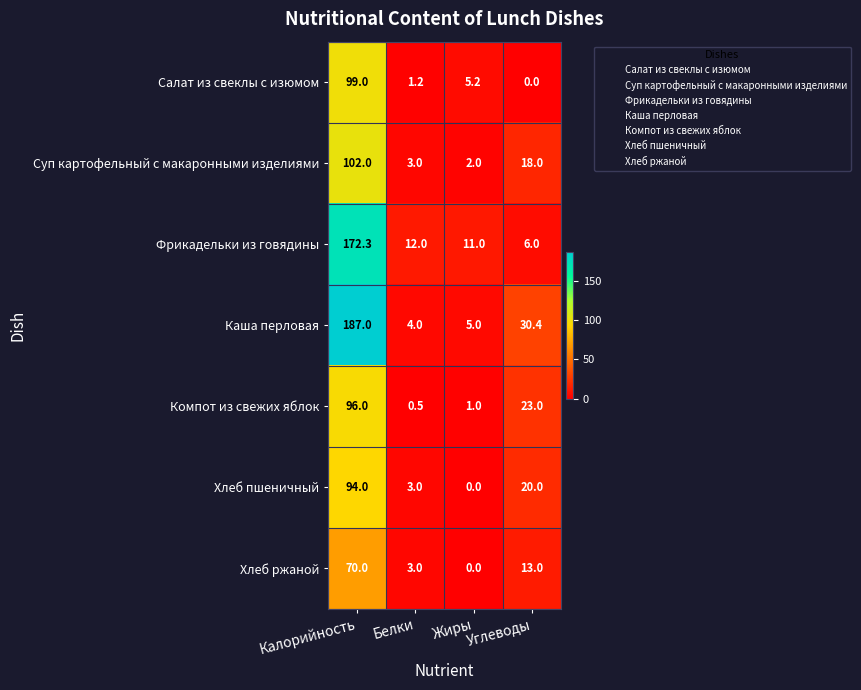

At which label does Салат из свеклы с изюмом first exceed 5?

Калорийность